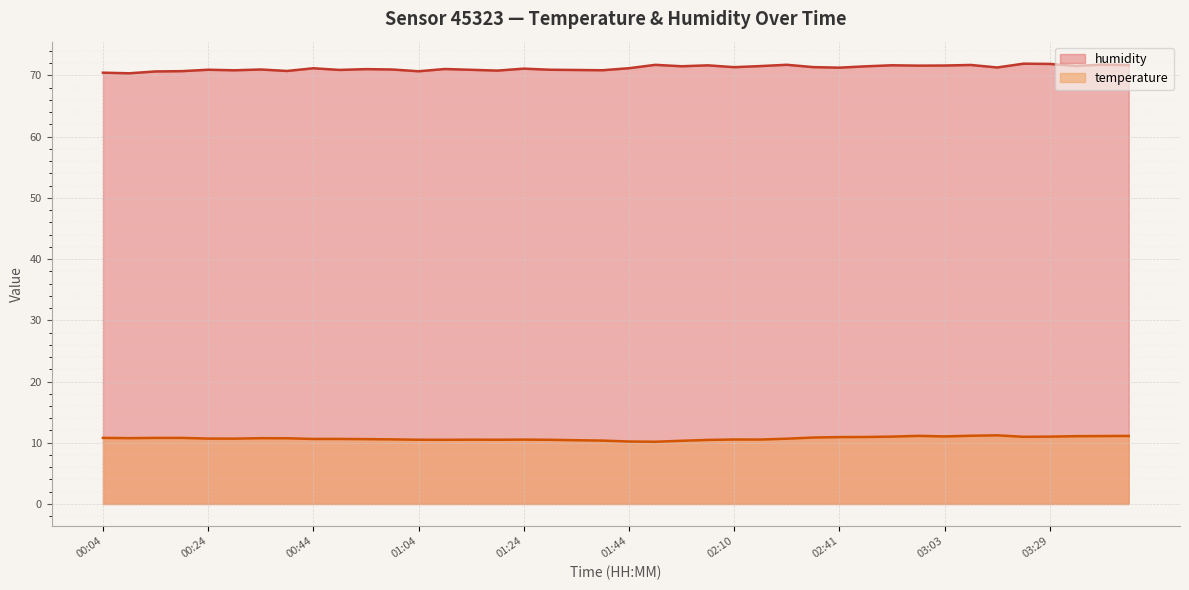

Which series has the largest total across all categories?

humidity